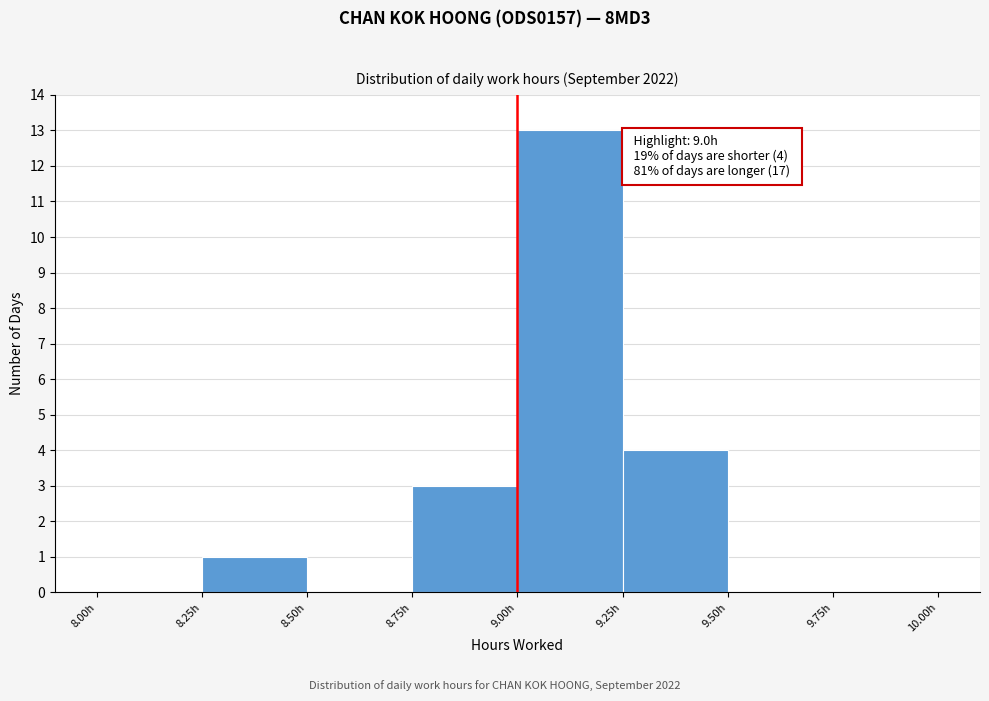

Which range on the x-axis has the tallest bar?

9.00 to 9.25